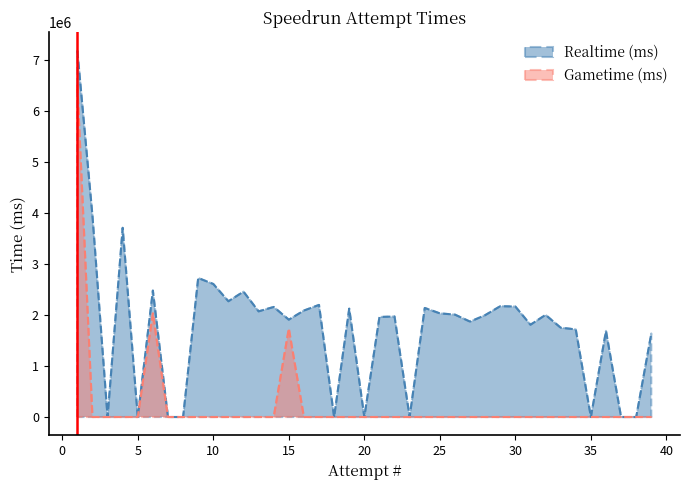

At 11, list the series in order from smallest to largest.

Gametime (ms), Realtime (ms)